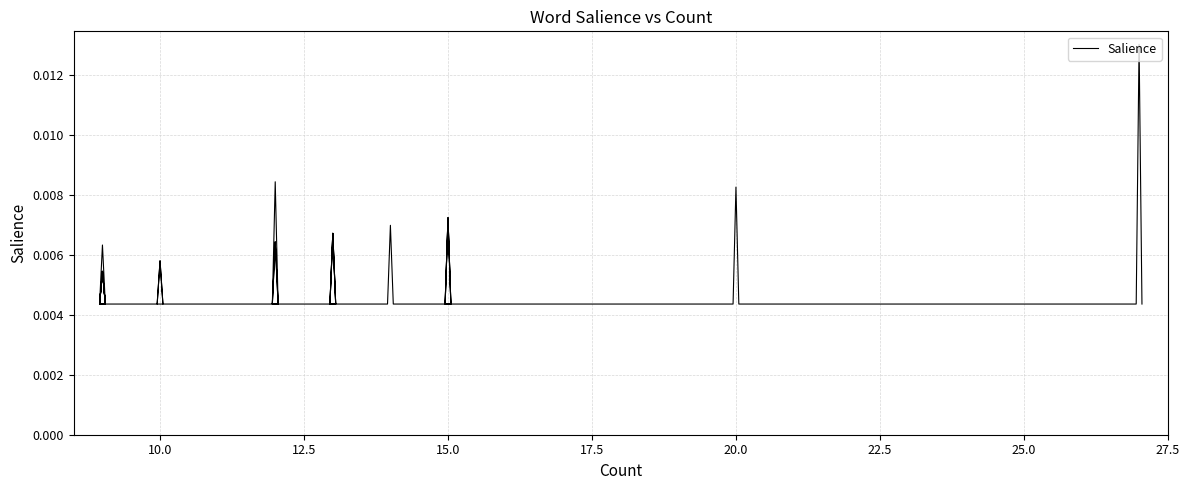

What is the sum of all values?

0.1